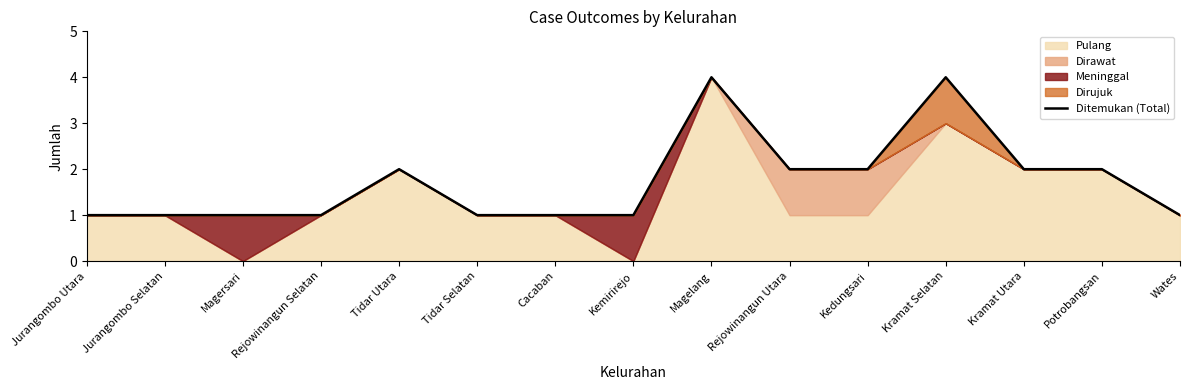

Count the number of values greater than 1.

7